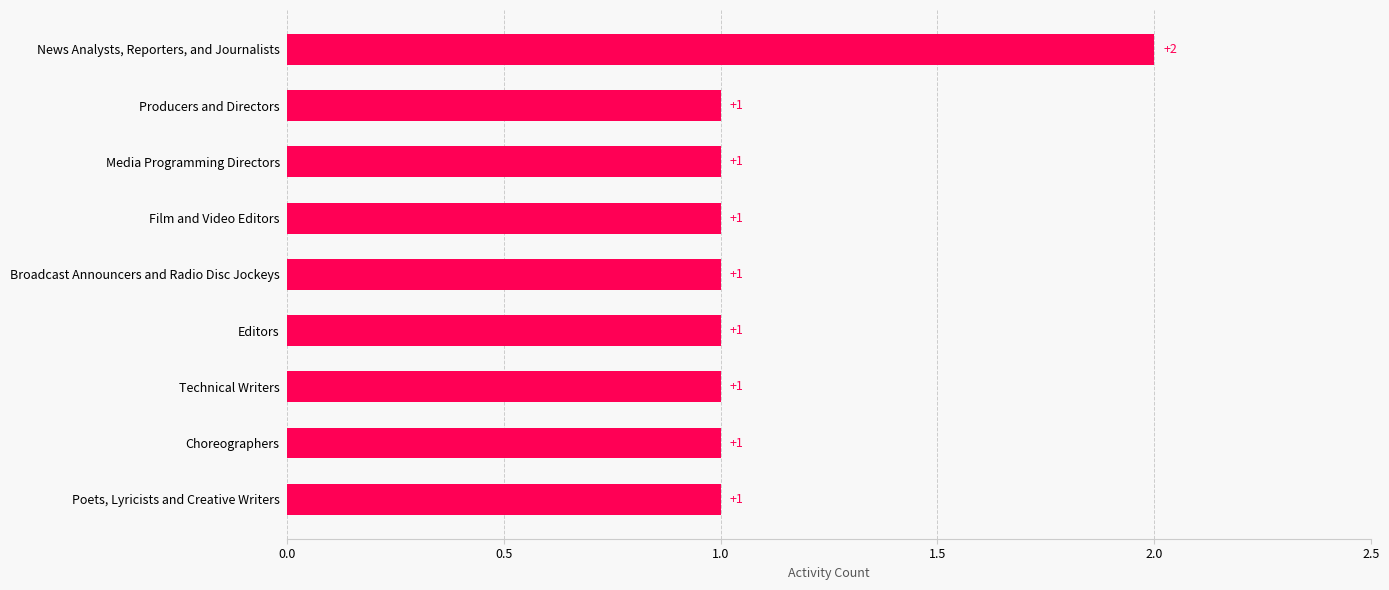

Are the bars horizontal?

Yes